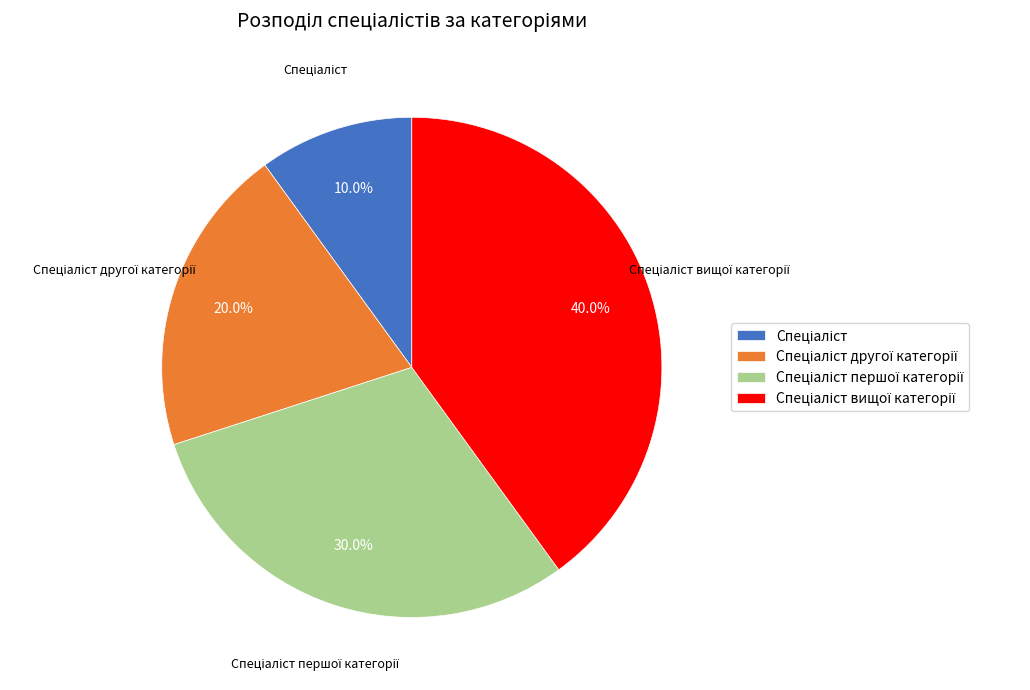

Is there any slice that represents more than half of the pie?

No